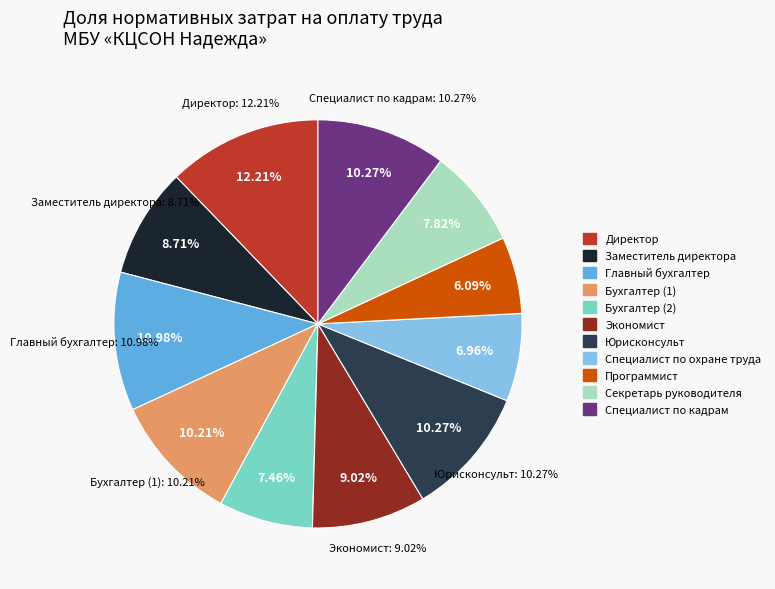

Is it true that Экономист is 21% of the pie?

False